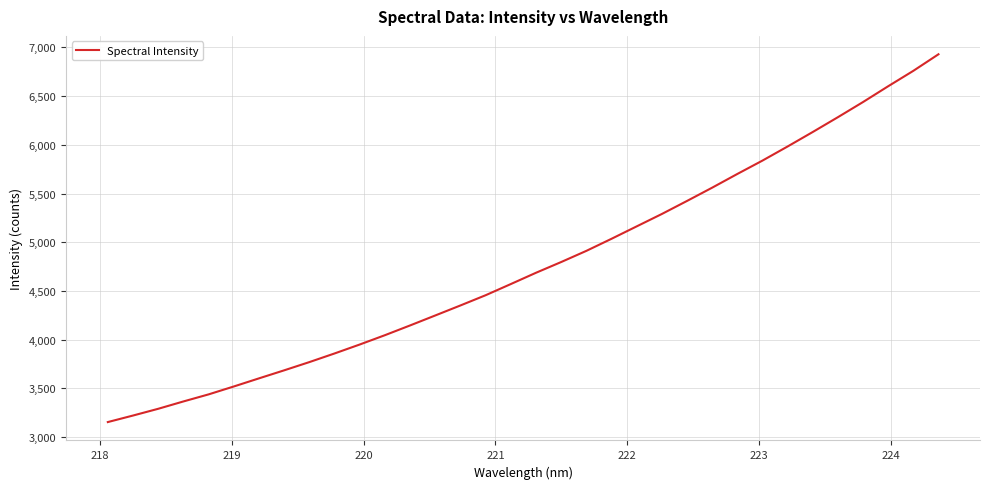

What is the smallest value displayed?

3154.1